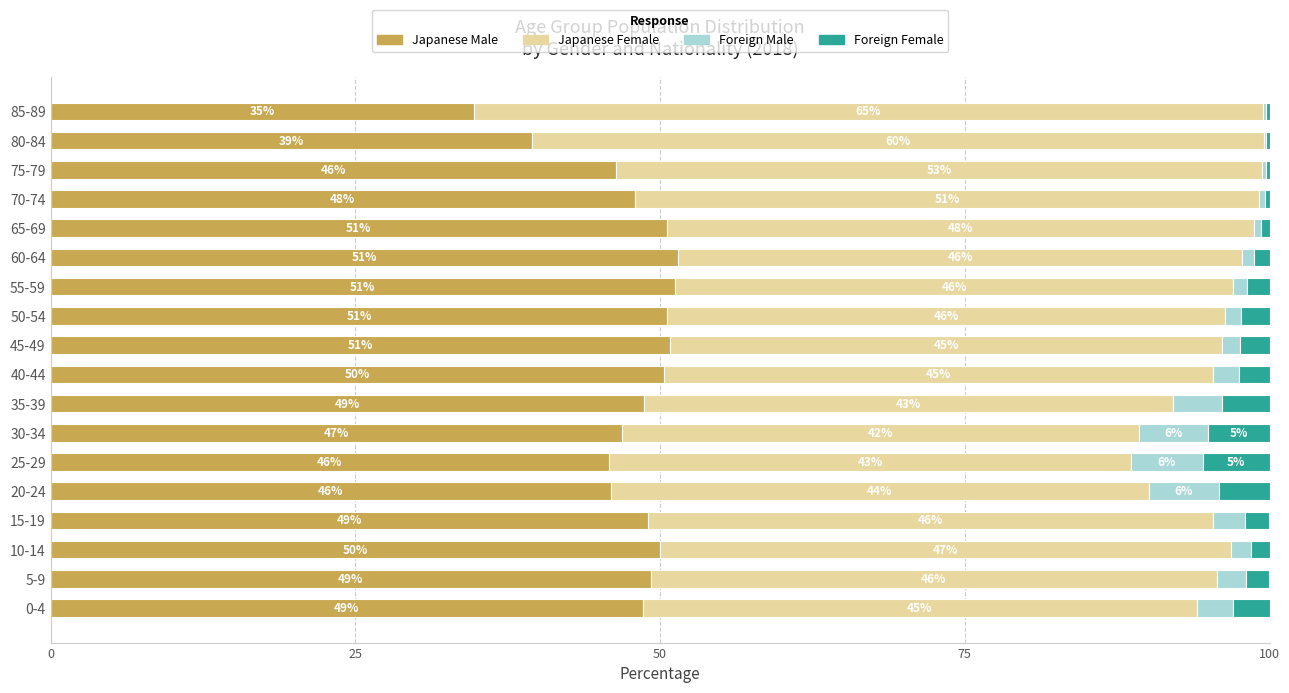

What is the total value across all series at 85-89?

100.0